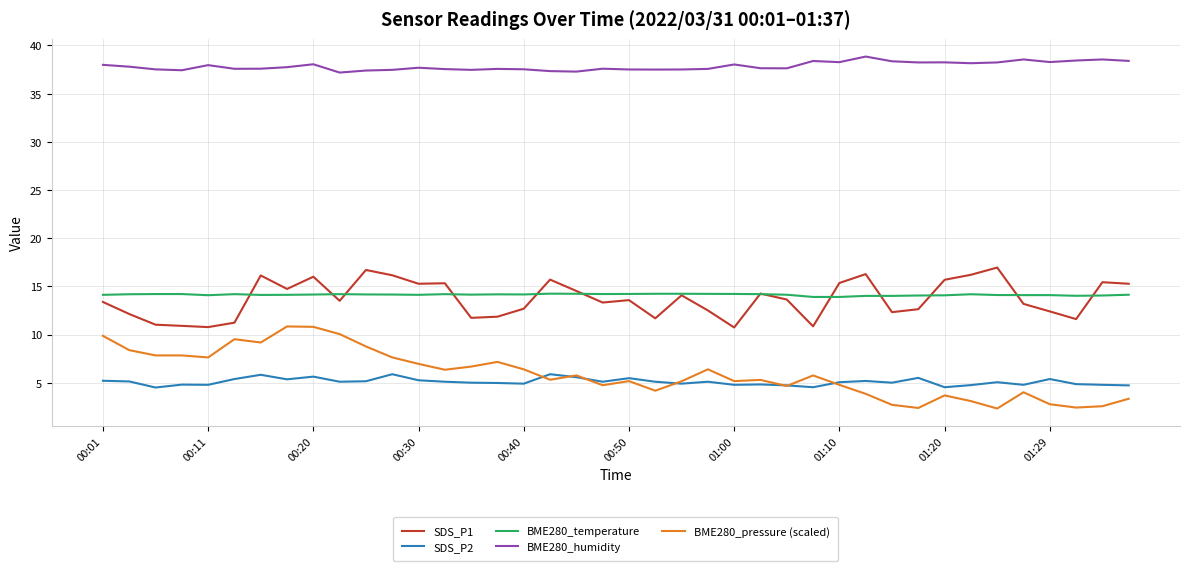

True or false: BME280_pressure (scaled) and BME280_humidity intersect in this chart.

False